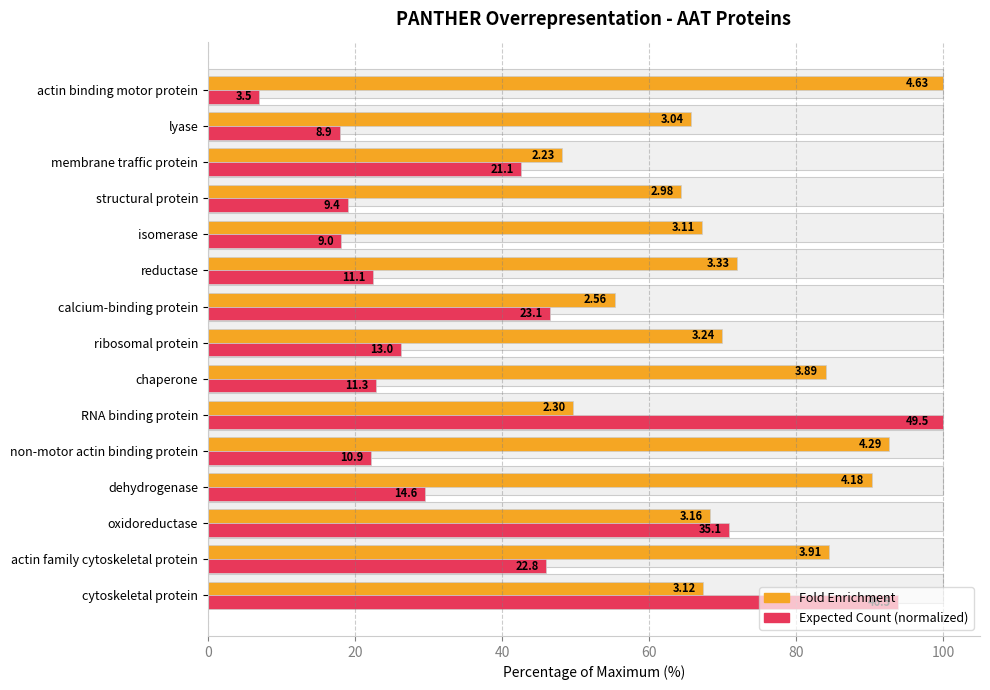

What is the difference between the highest and lowest values at reductase?

49.4